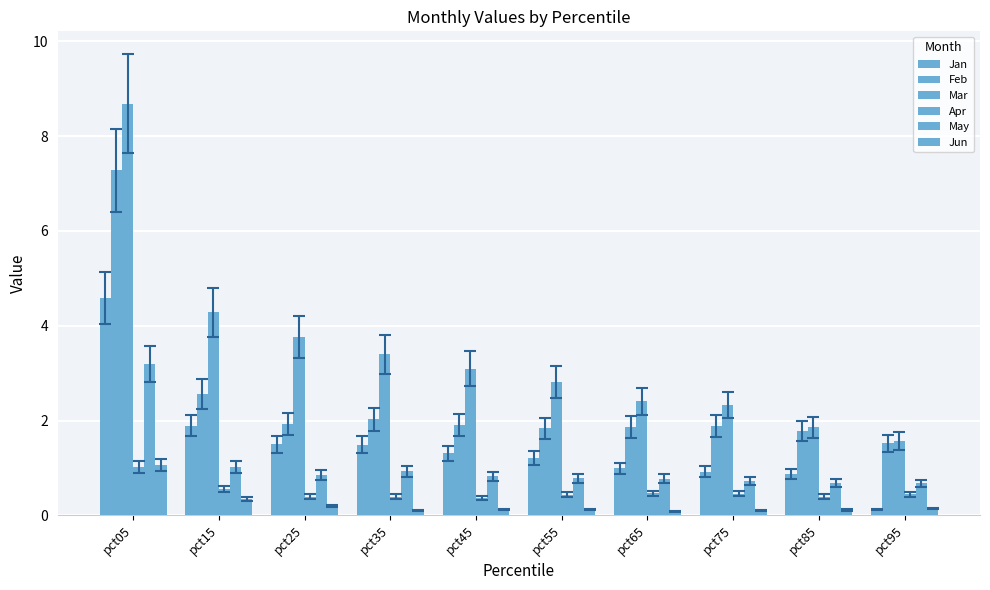

How many distinct data groups are displayed?

6